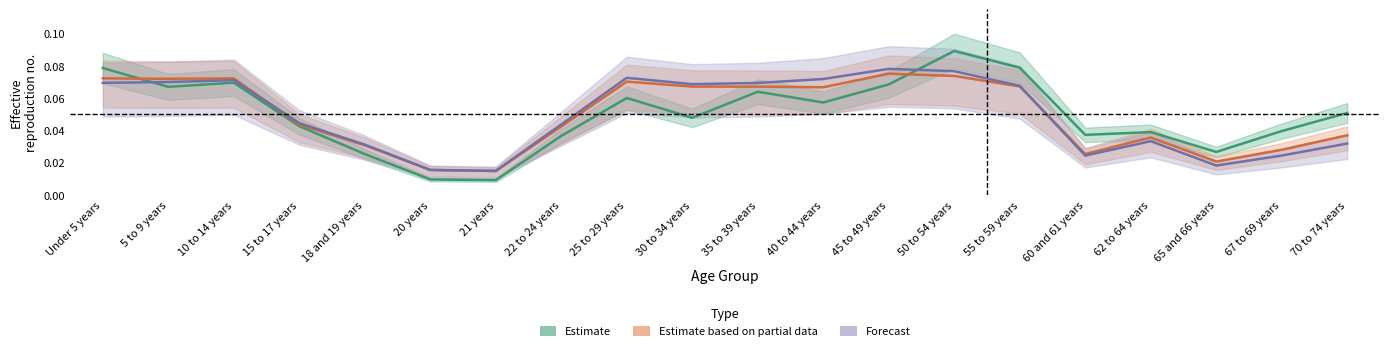

Count the Estimate values in the range 0 to 1.

20